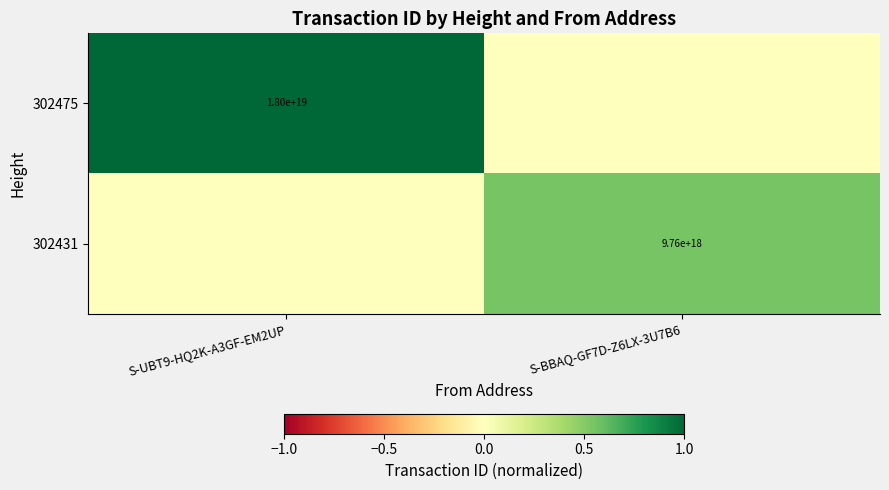

Is it true that 302475 equals 26468940820086194176 at S-UBT9-HQ2K-A3GF-EM2UP?

False